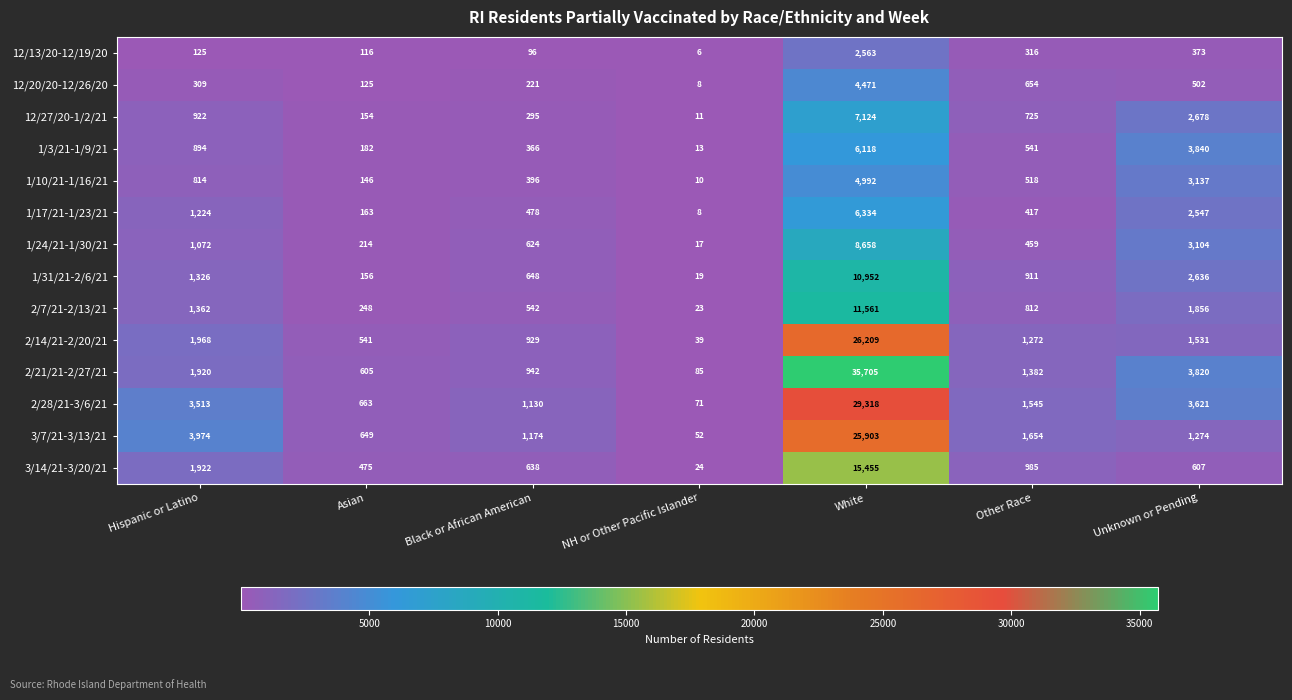

What is the spread (max minus min) of values at White?

33142